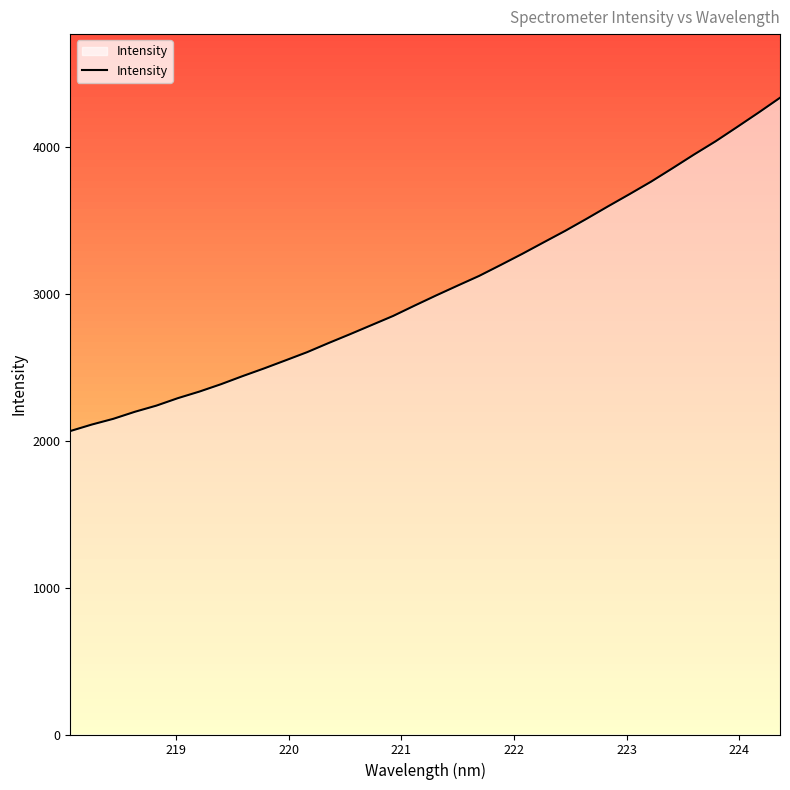

What is the smallest value displayed?

2065.7